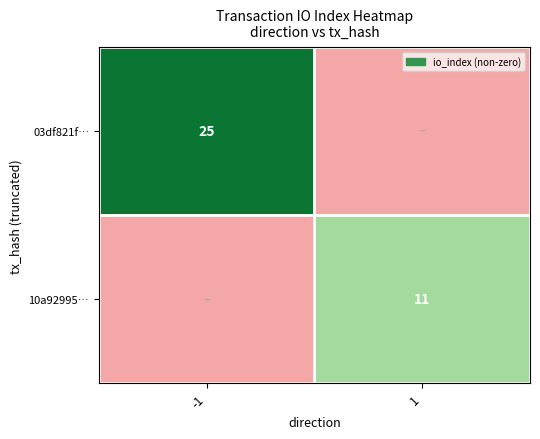

Is it true that 10a92995… equals -4 at -1?

False